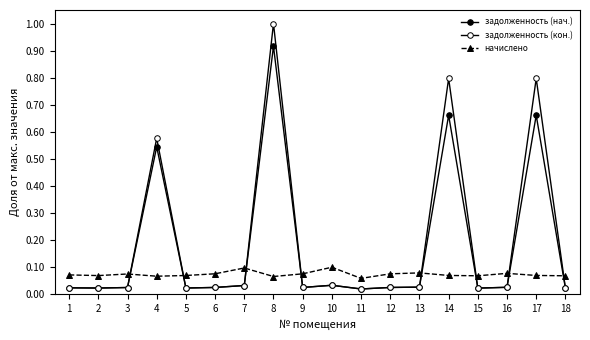

What is the sum of the задолженность (нач.) values at 18 and 7?

0.1